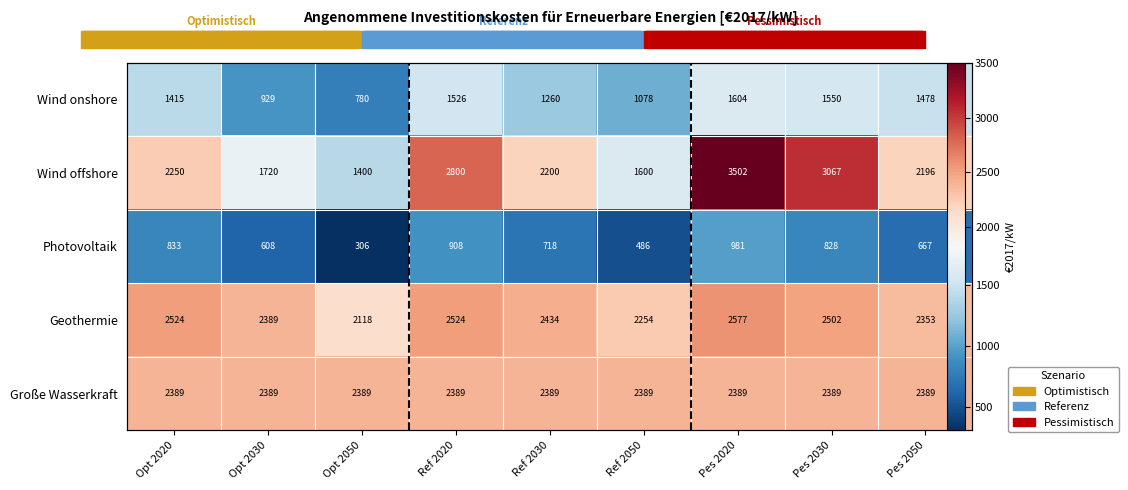

What is the sum of the Photovoltaik values at Opt 2050 and Ref 2020?

1214